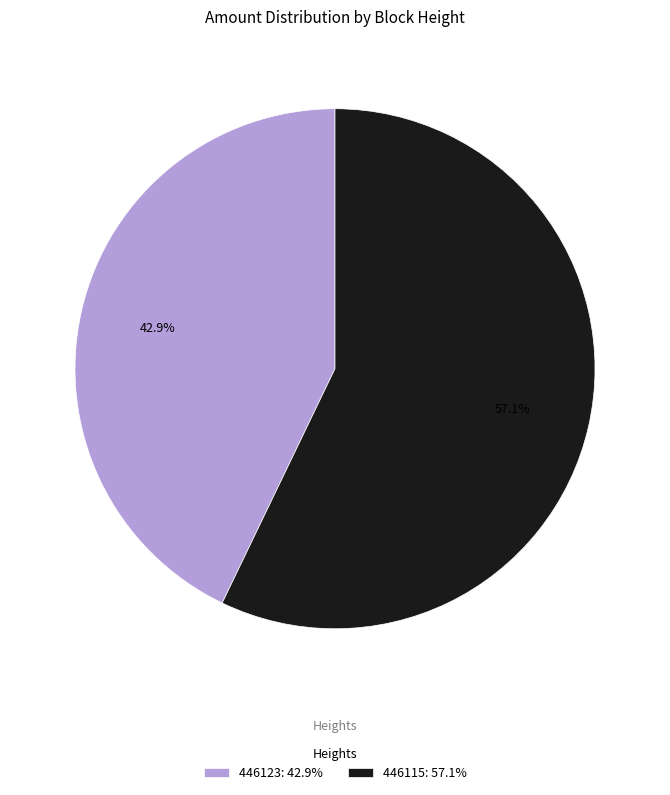

What is the largest slice in the pie chart?

446115